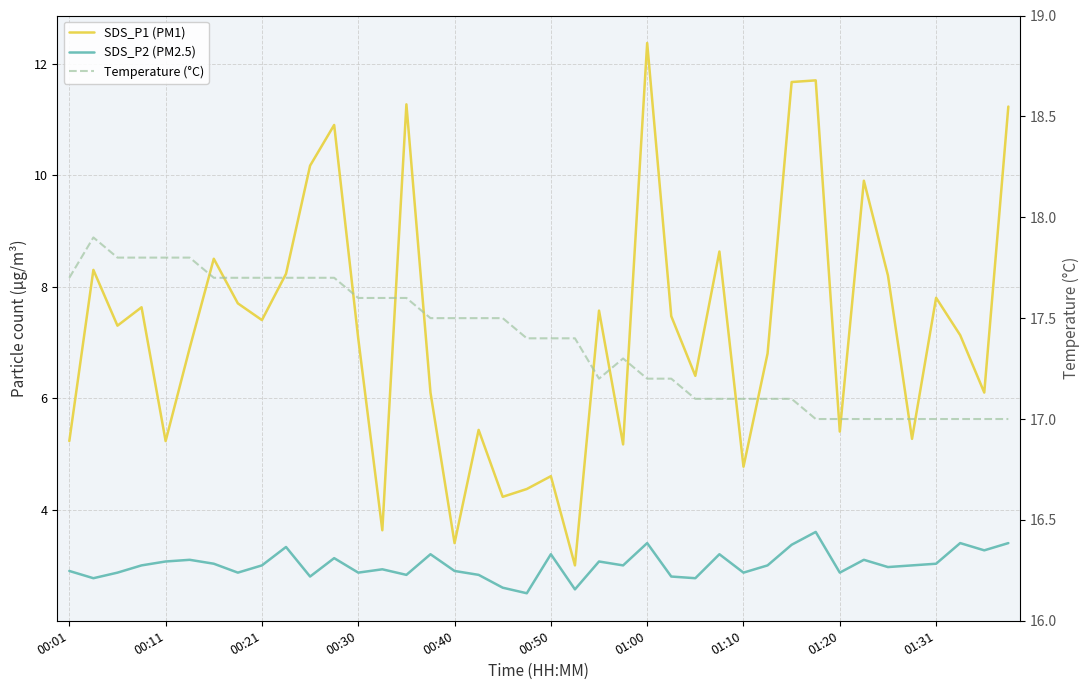

What value does the Temperature (°C) series have at 18?

17.5